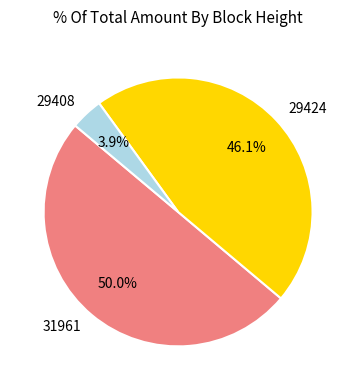

Which has a higher value, 31961 or 29424?

31961